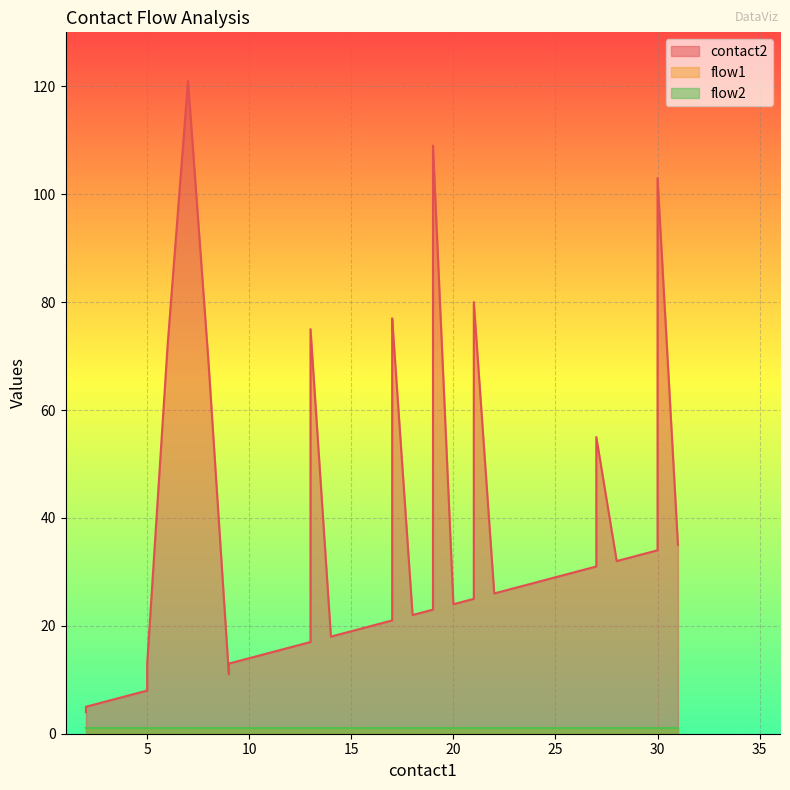

Does the chart display data point markers on the line(s)?

No